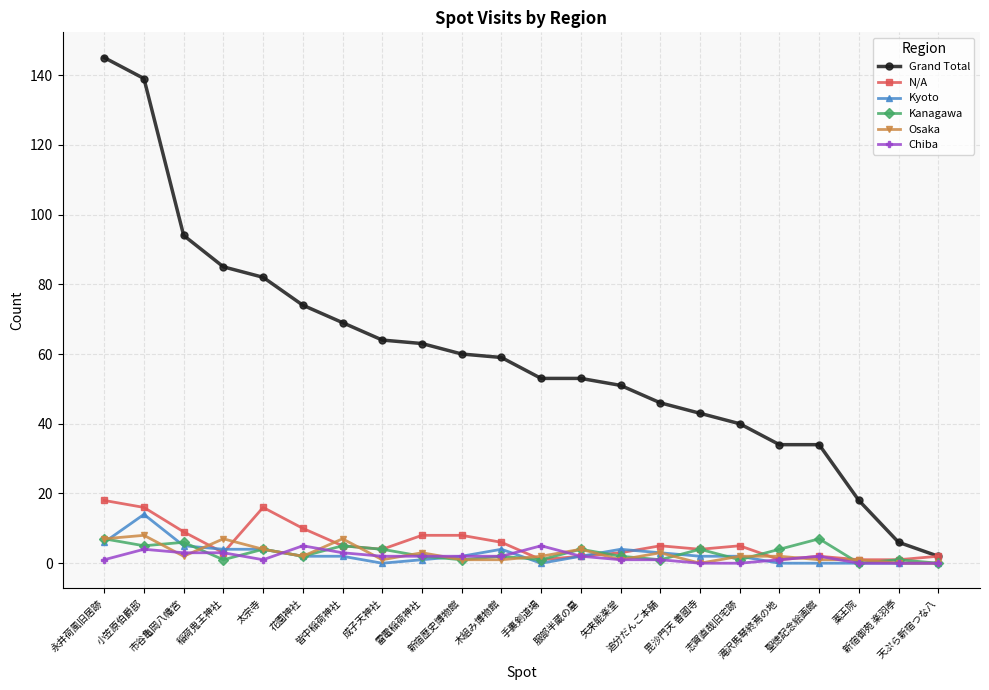

Reading left to right, extract all data points from this chart.

Grand Total: 145	139	94	85	82	74	69	64	63	60	59	53	53	51	46	43	40	34	34	18	6	2
N/A: 18	16	9	3	16	10	5	4	8	8	6	1	2	3	5	4	5	1	2	1	1	2
Kyoto: 6	14	5	4	4	2	2	0	1	2	4	0	2	4	3	2	2	0	0	0	0	0
Kanagawa: 7	5	6	1	4	2	5	4	2	1	2	1	4	2	1	4	1	4	7	0	1	0
Osaka: 7	8	2	7	4	2	7	1	3	1	1	2	4	1	3	0	2	2	1	1	0	0
Chiba: 1	4	3	3	1	5	3	2	2	2	2	5	2	1	1	0	0	1	2	0	0	0